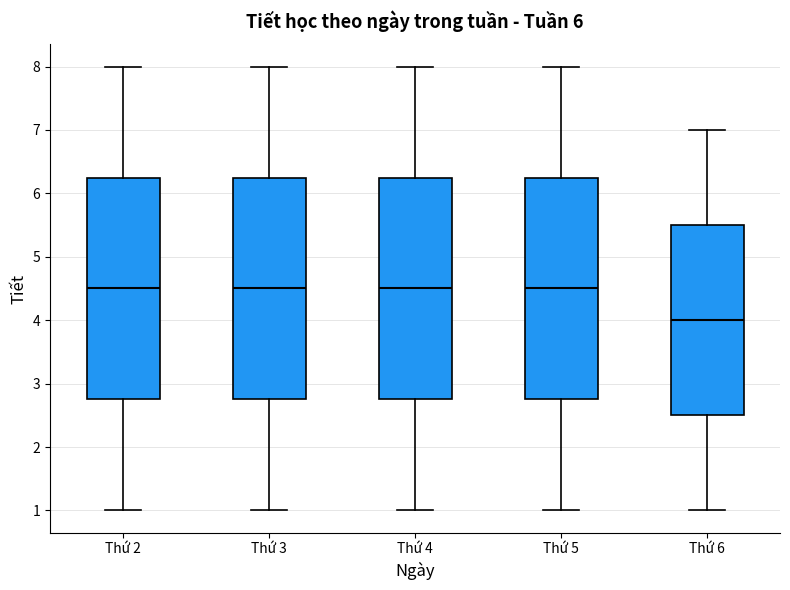

Reading left to right, read every box against the y-axis: the position of its median line, the range the box covers, and the ends of its whiskers. The values are not printed on the chart, so give them approximately, as read against the axis.

Thứ 2: median 4.5, box 2.8 to 6.3, whiskers 1.0 to 8.0
Thứ 3: median 4.5, box 2.8 to 6.3, whiskers 1.0 to 8.0
Thứ 4: median 4.5, box 2.8 to 6.3, whiskers 1.0 to 8.0
Thứ 5: median 4.5, box 2.8 to 6.3, whiskers 1.0 to 8.0
Thứ 6: median 4.0, box 2.5 to 5.5, whiskers 1.0 to 7.0